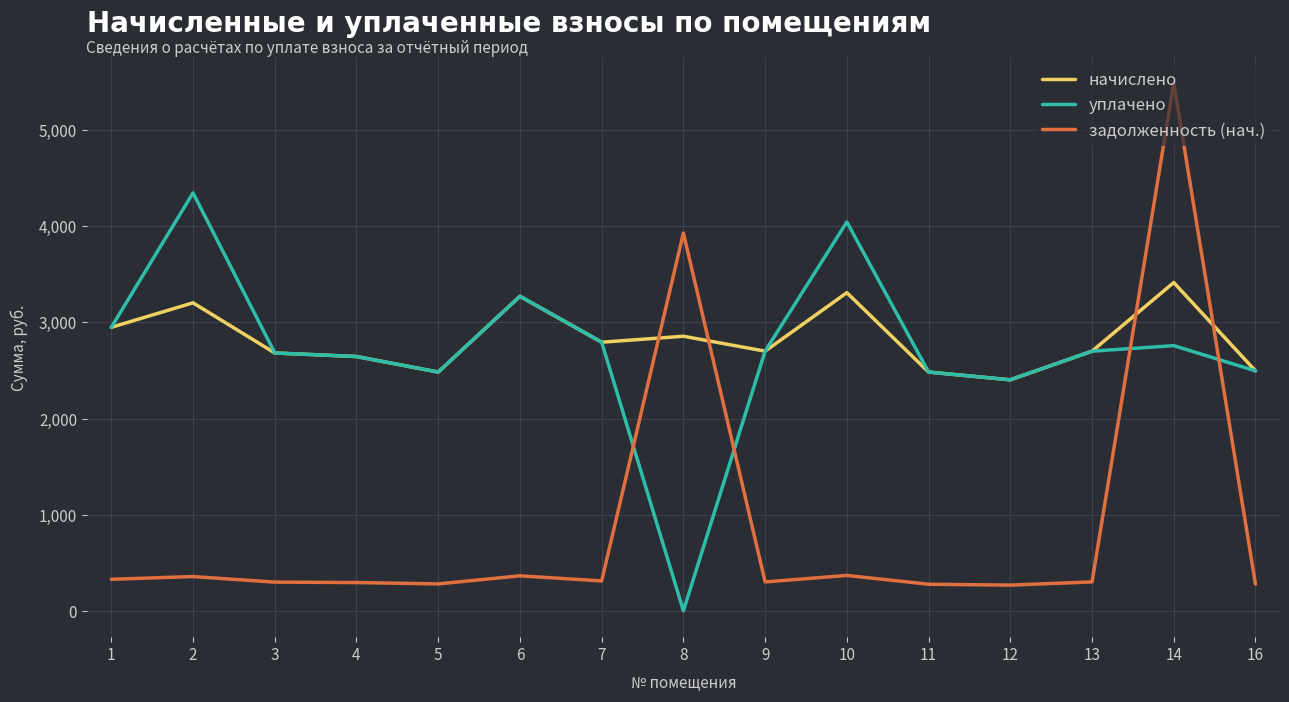

True or false: уплачено has a value of 600.2 at 1.

False